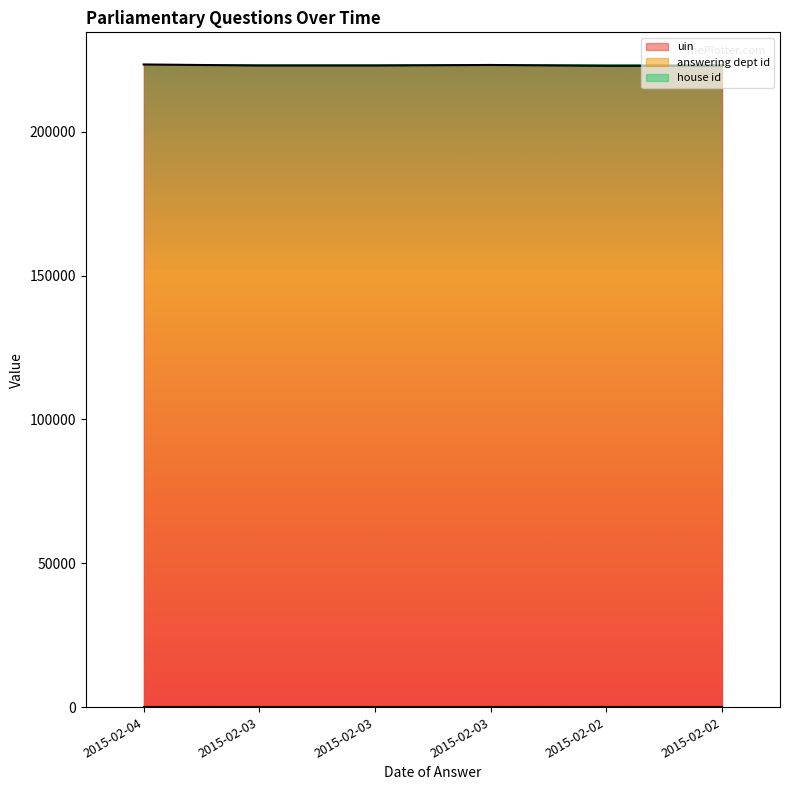

Reading left to right, list all the values displayed in this chart.

uin: 2015-02-04=223418	2015-02-03=223044	2015-02-03=223045	2015-02-03=223242	2015-02-02=222935	2015-02-02=222957
answering dept id: 2015-02-04=11	2015-02-03=11	2015-02-03=11	2015-02-03=11	2015-02-02=11	2015-02-02=11
house id: 2015-02-04=1	2015-02-03=1	2015-02-03=1	2015-02-03=1	2015-02-02=1	2015-02-02=1